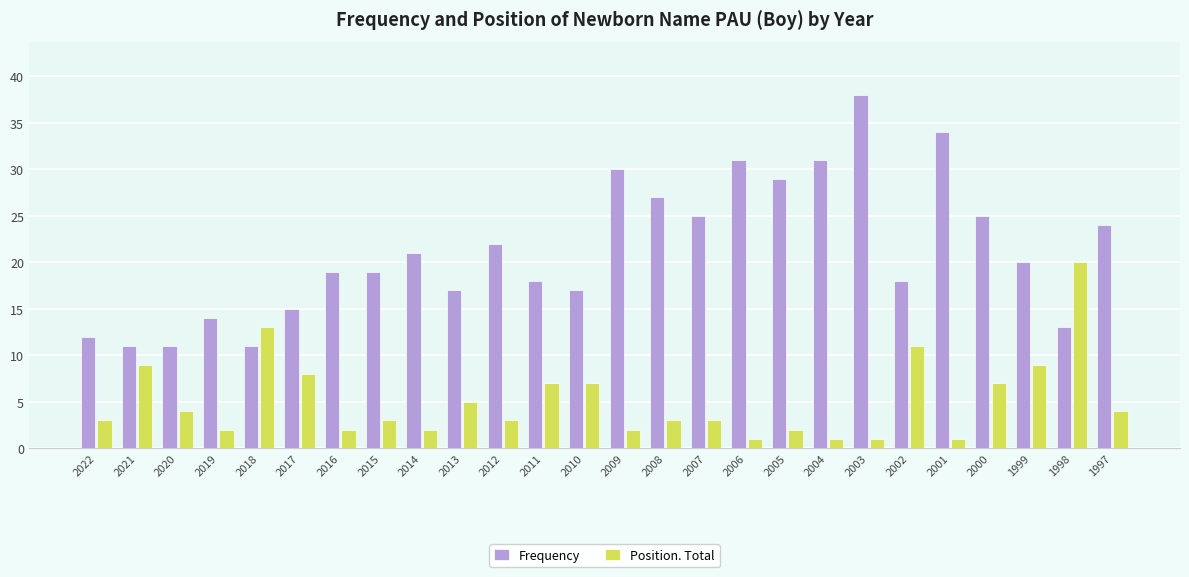

Does the chart contain any negative values?

No